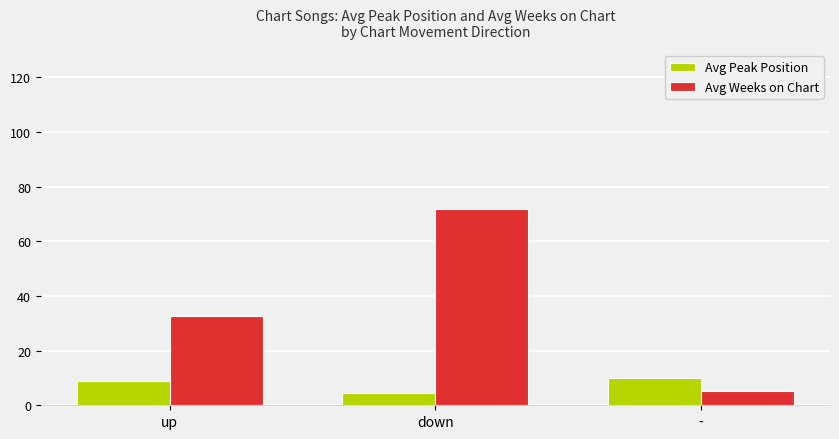

What is the sum of the Avg Peak Position values at up and -?

18.9